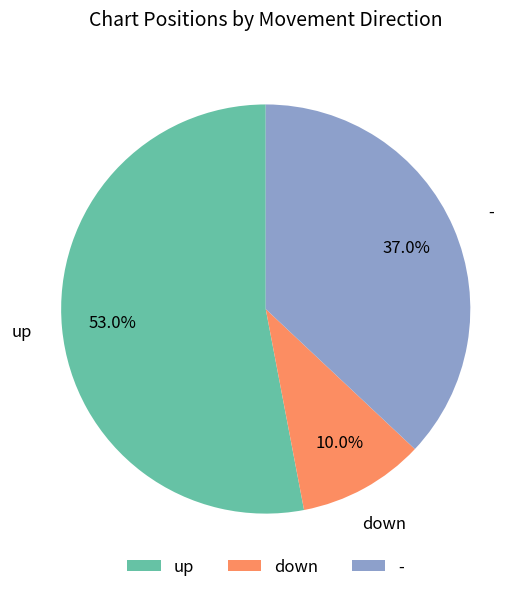

What is the ratio of the value at up to the value at down?

5.3